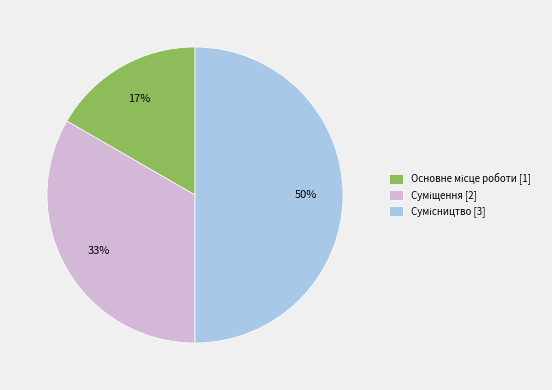

To the nearest percent, what is the average slice percentage?

33%